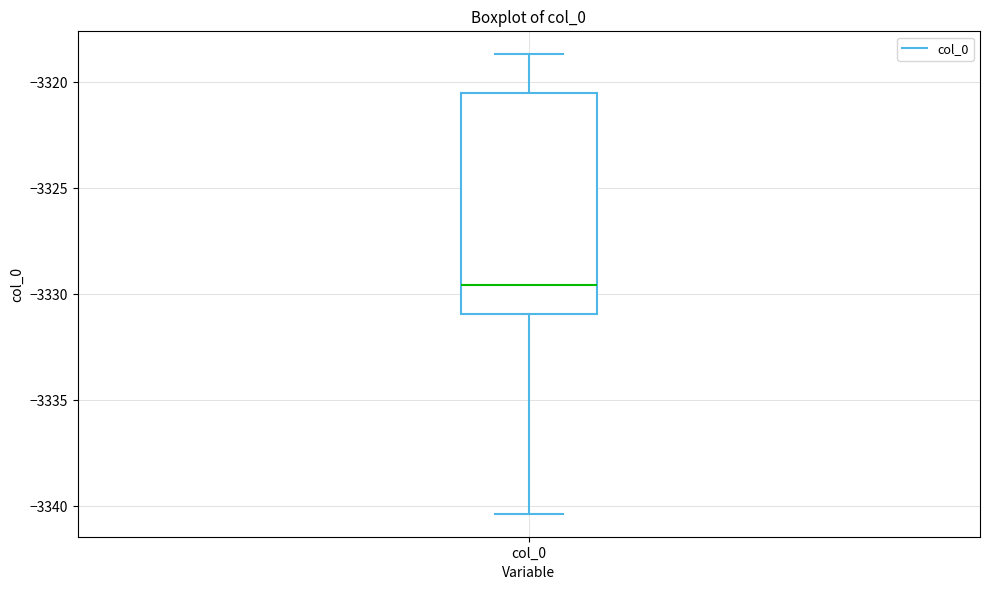

Transcribe this box plot: give where the median line is, the range the box spans, and where the two whiskers end, as read against the y-axis. The values are not printed on the chart, so give them approximately, as read against the axis.

median -3329.5, box -3331.0 to -3320.5, whiskers -3340.5 to -3318.5